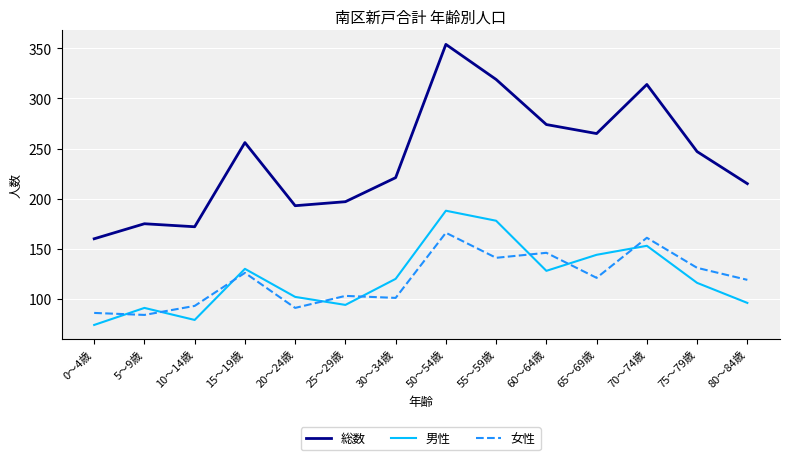

Is this an area chart (filled region under the line)?

No